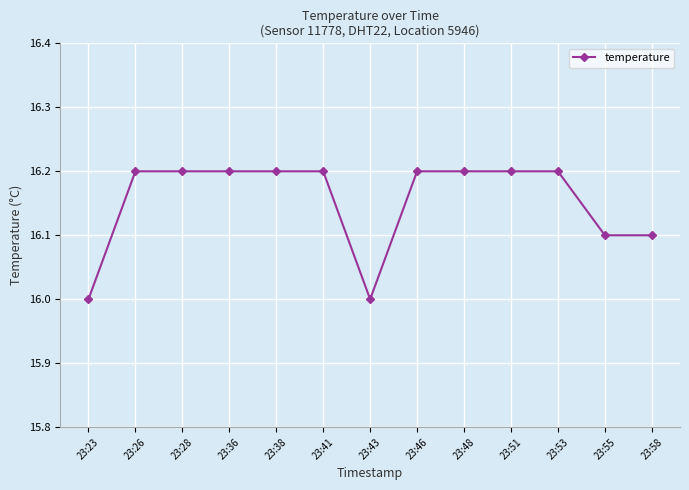

Reading left to right, transcribe all the data shown in this chart.

16.0	16.2	16.2	16.2	16.2	16.2	16.0	16.2	16.2	16.2	16.2	16.1	16.1